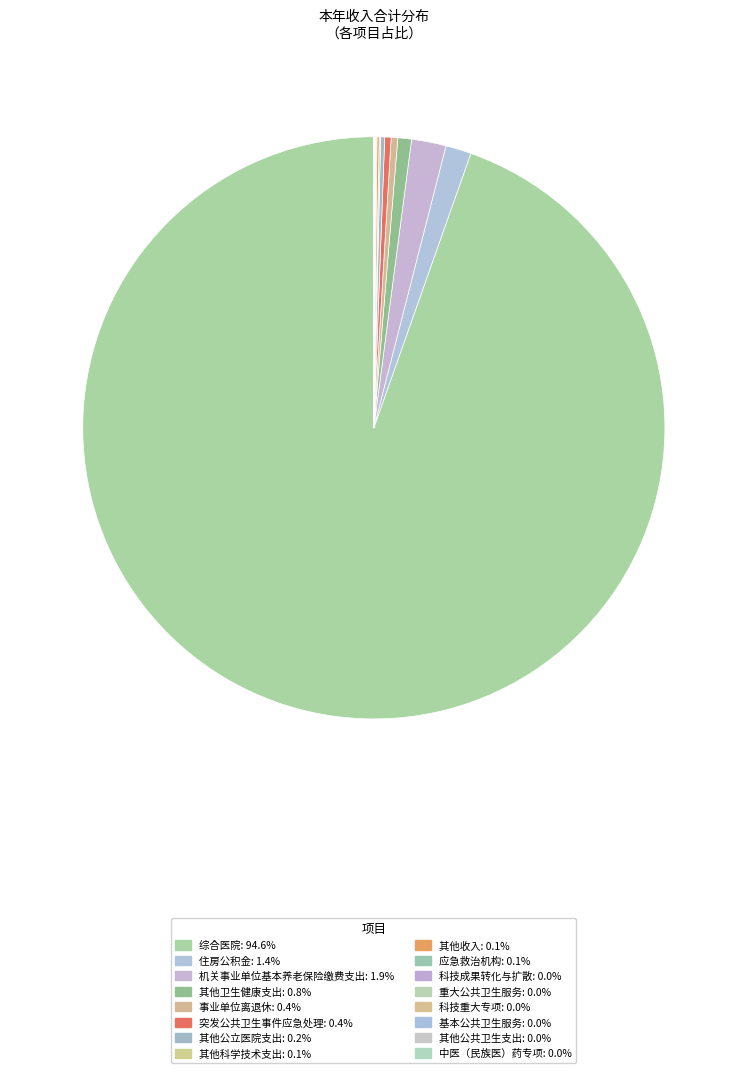

Which slice is the smallest?

中医（民族医）药专项